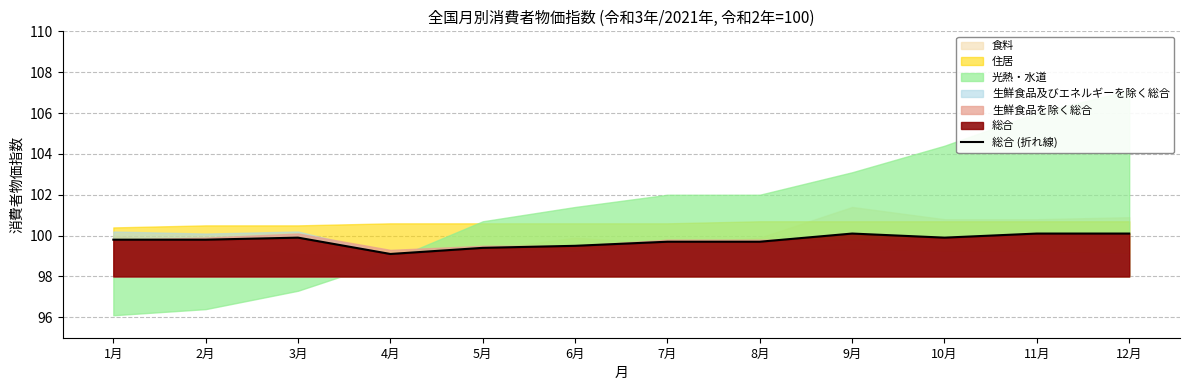

Approximately how many times larger is the value at 10月 compared to 4月?

1.0